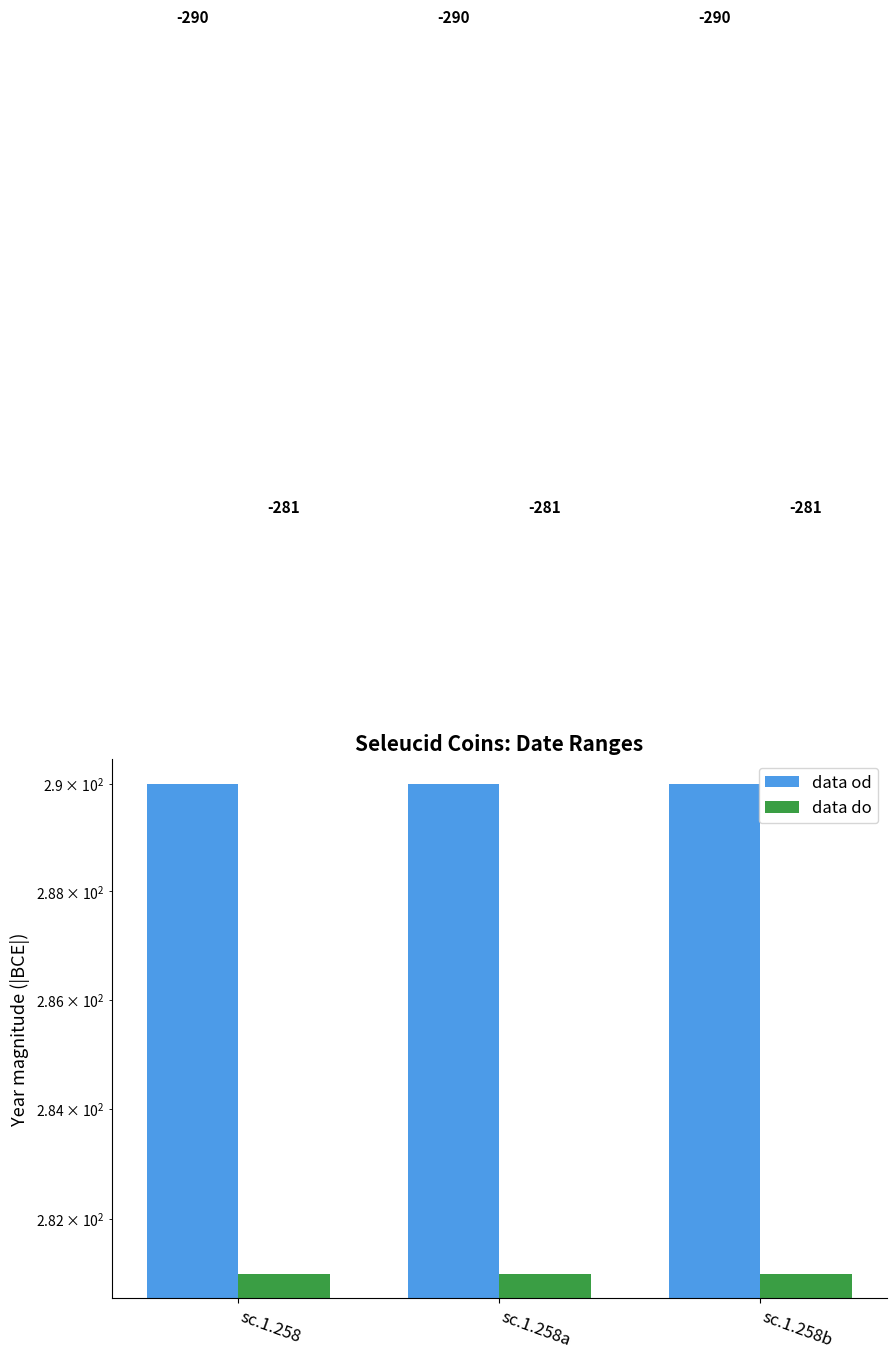

Reading left to right, extract all data points from this chart.

data od: sc.1.258=290	sc.1.258a=290	sc.1.258b=290
data do: sc.1.258=281	sc.1.258a=281	sc.1.258b=281